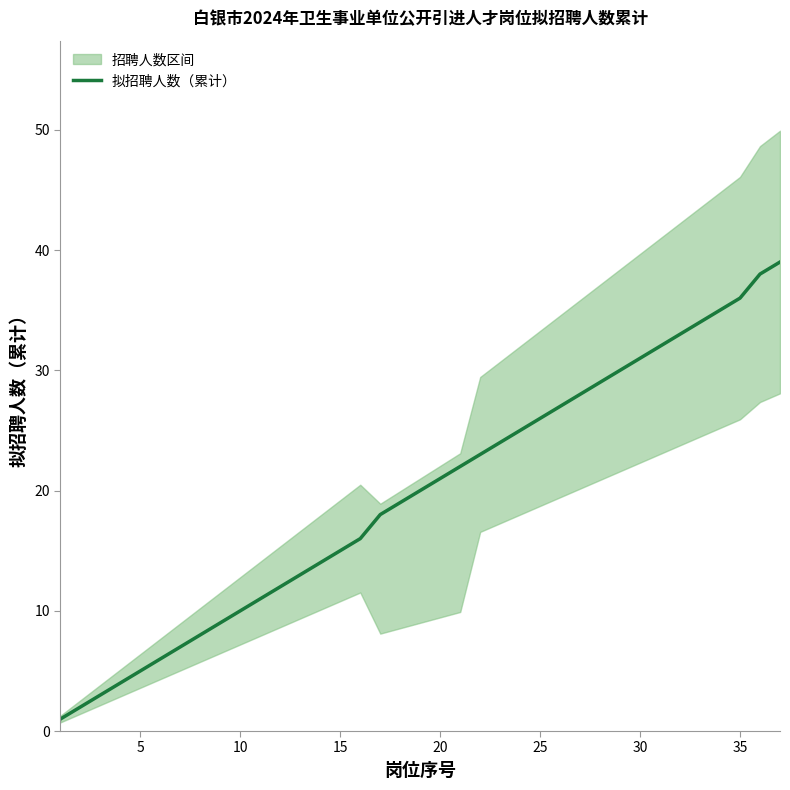

The 拟招聘人数（累计） series shows 4 at 10. True or false?

False